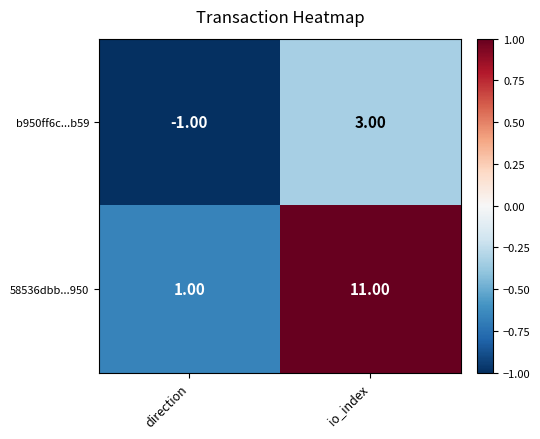

What is the total value across all series at io_index?

14